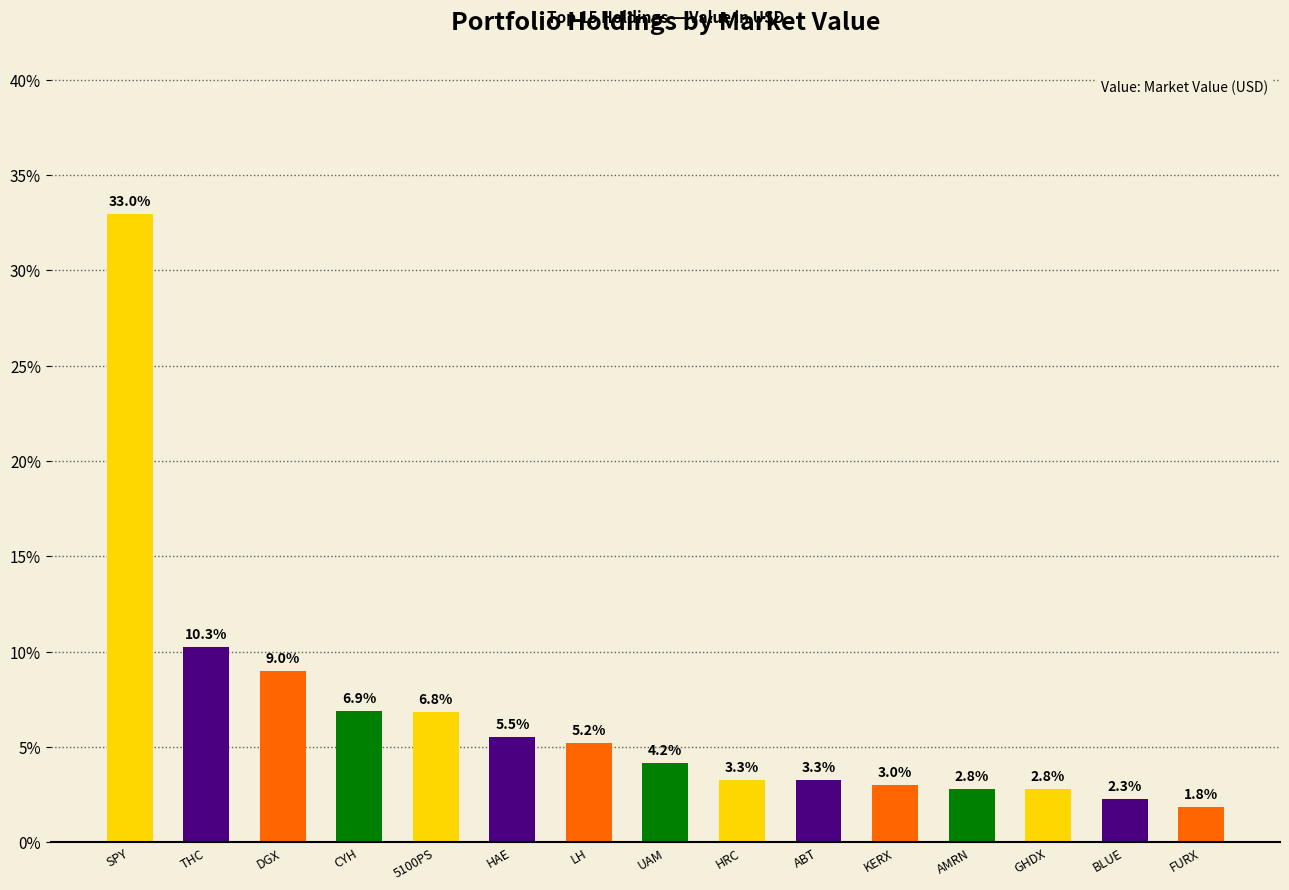

How many data points are less than 4?

7